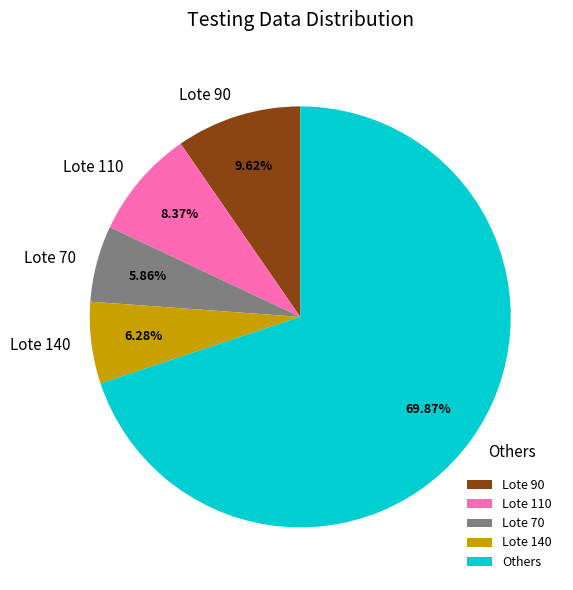

Which slice is the largest?

Others